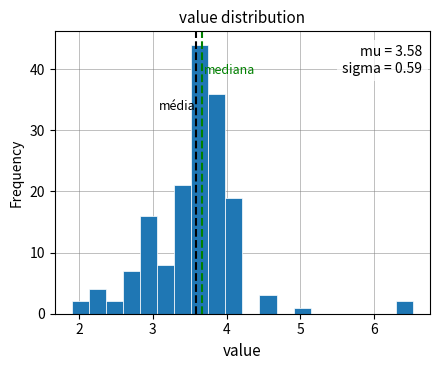

Read against the x-axis, roughly where is the centre of the tallest bar?

3.6